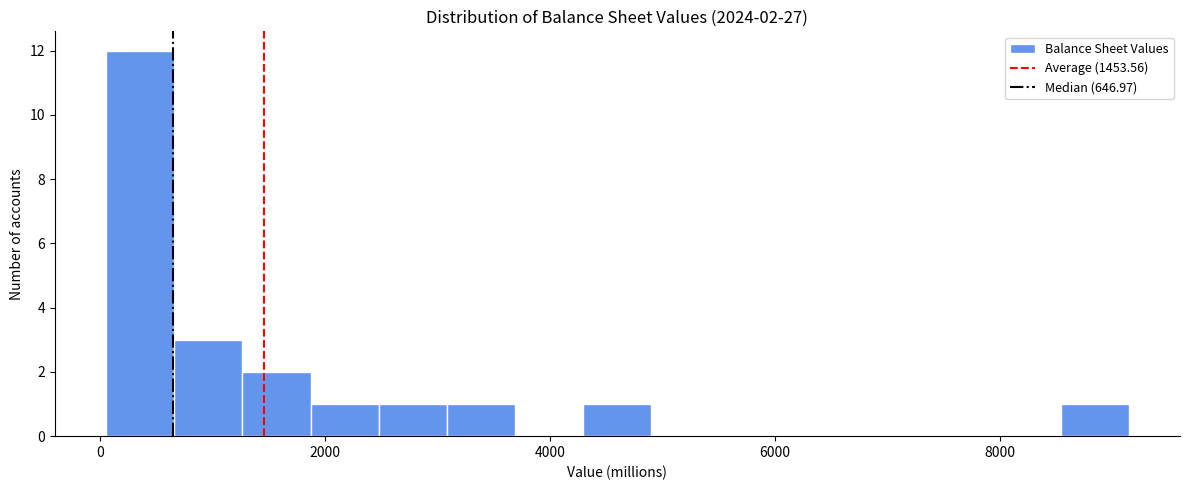

Read against the x-axis, roughly where is the centre of the tallest bar?

400